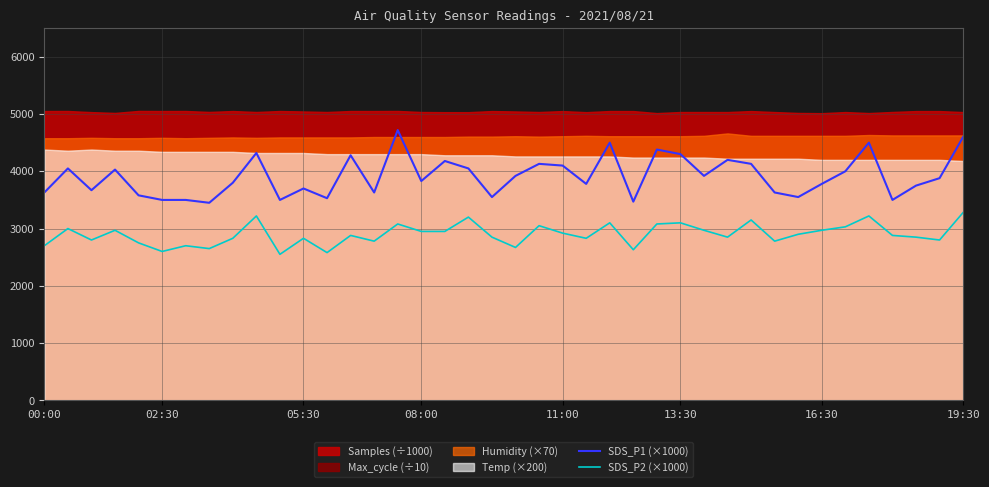

The value of SDS_P2 (×1000) at 23 is 1714.0. True or false?

False